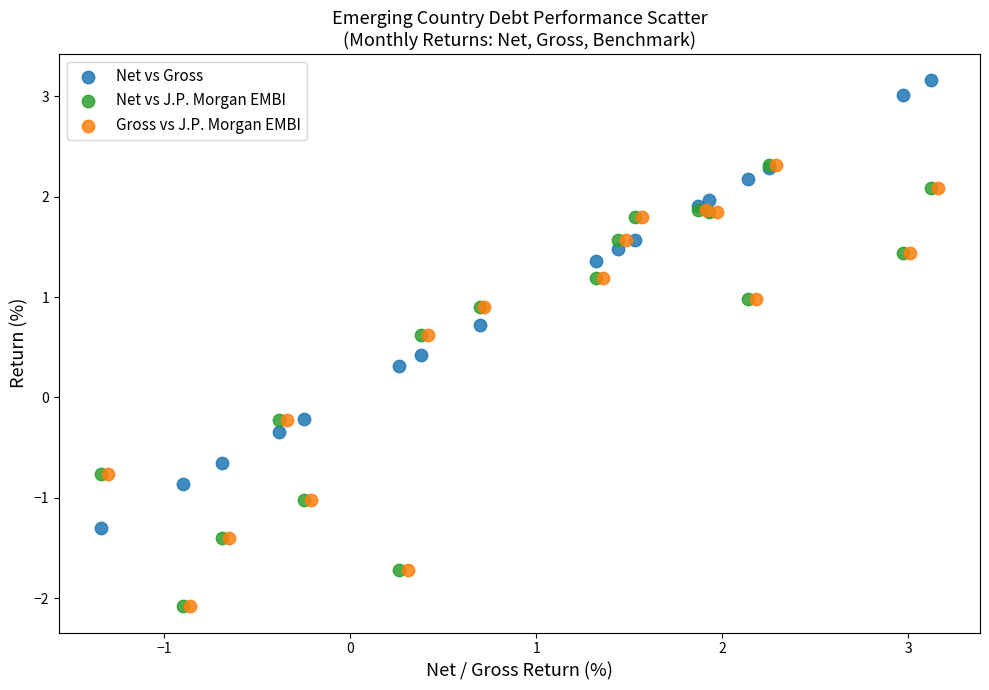

What are all the series names shown in the legend?

Net vs Gross, Net vs J.P. Morgan EMBI, Gross vs J.P. Morgan EMBI